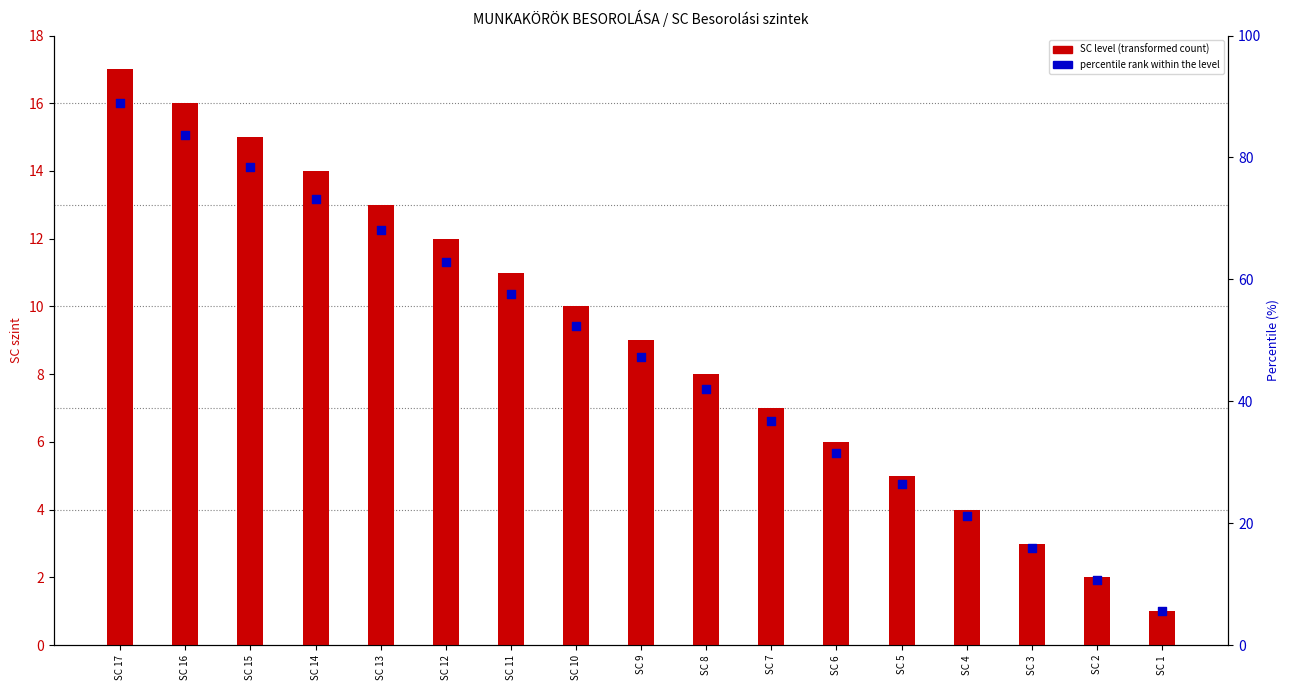

Which series reaches the maximum Y coordinate?

SC level